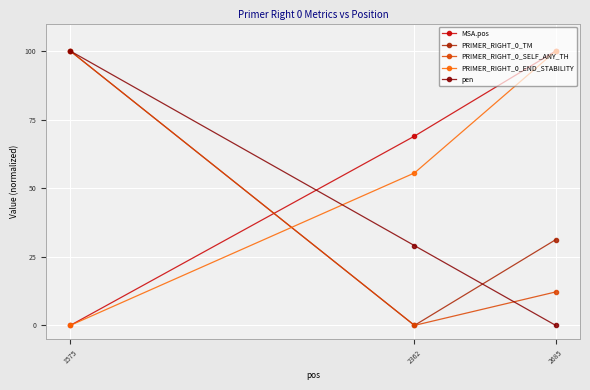

Reading right to left, what are all the values shown in this chart?

MSA.pos: 2685=100.0	2362=69.0	1575=0.0
PRIMER_RIGHT_0_TM: 2685=31.2	2362=0.0	1575=100.0
PRIMER_RIGHT_0_SELF_ANY_TH: 2685=12.2	2362=0.0	1575=100.0
PRIMER_RIGHT_0_END_STABILITY: 2685=100.0	2362=55.6	1575=0.0
pen: 2685=0.0	2362=29.1	1575=100.0